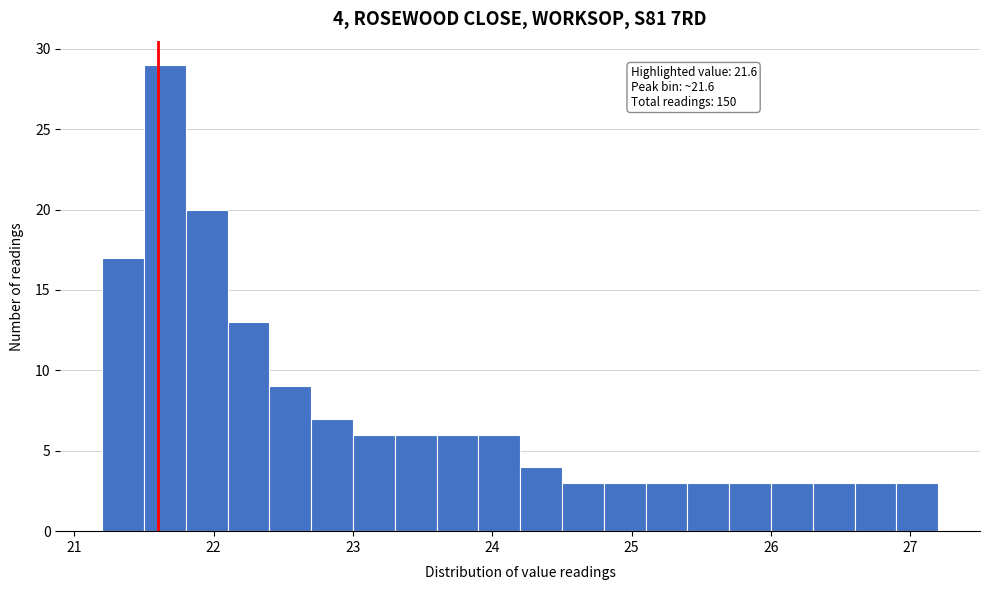

Read against the x-axis, roughly where is the centre of the tallest bar?

21.7